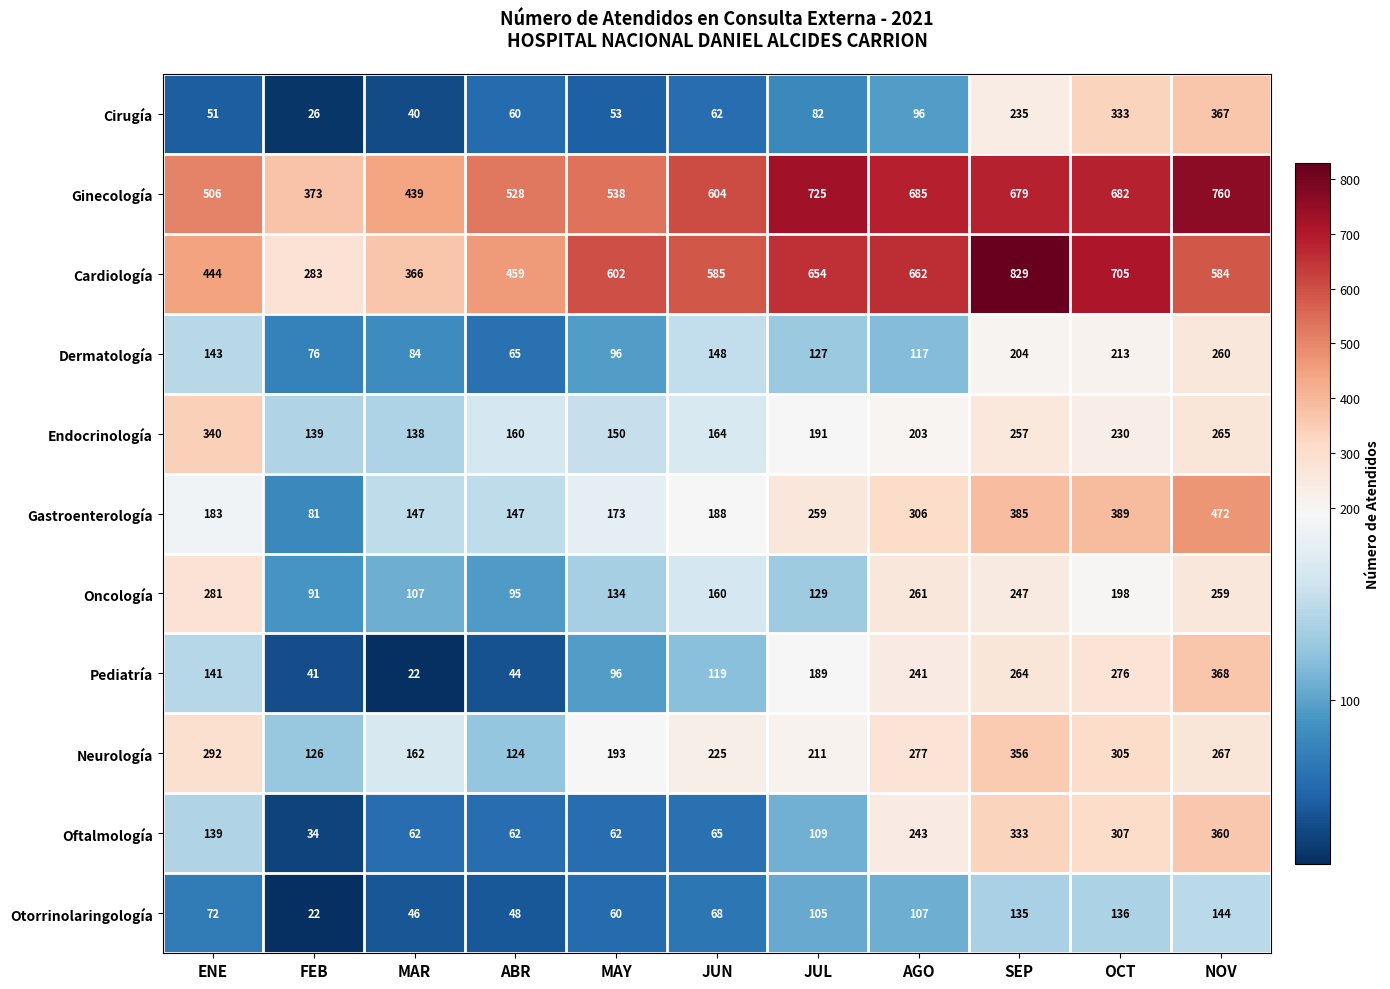

At which category is the sum across all series the highest?

NOV